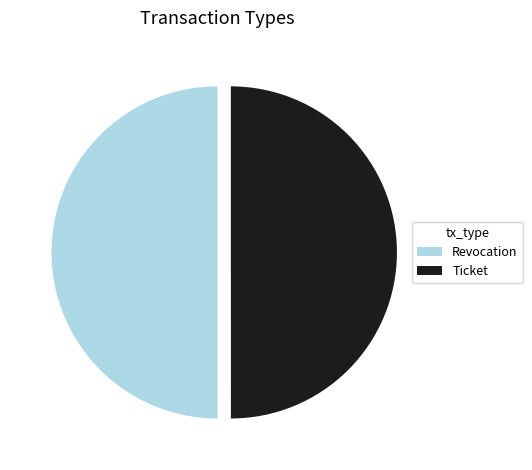

Is it true that Ticket is 62% of the pie?

False